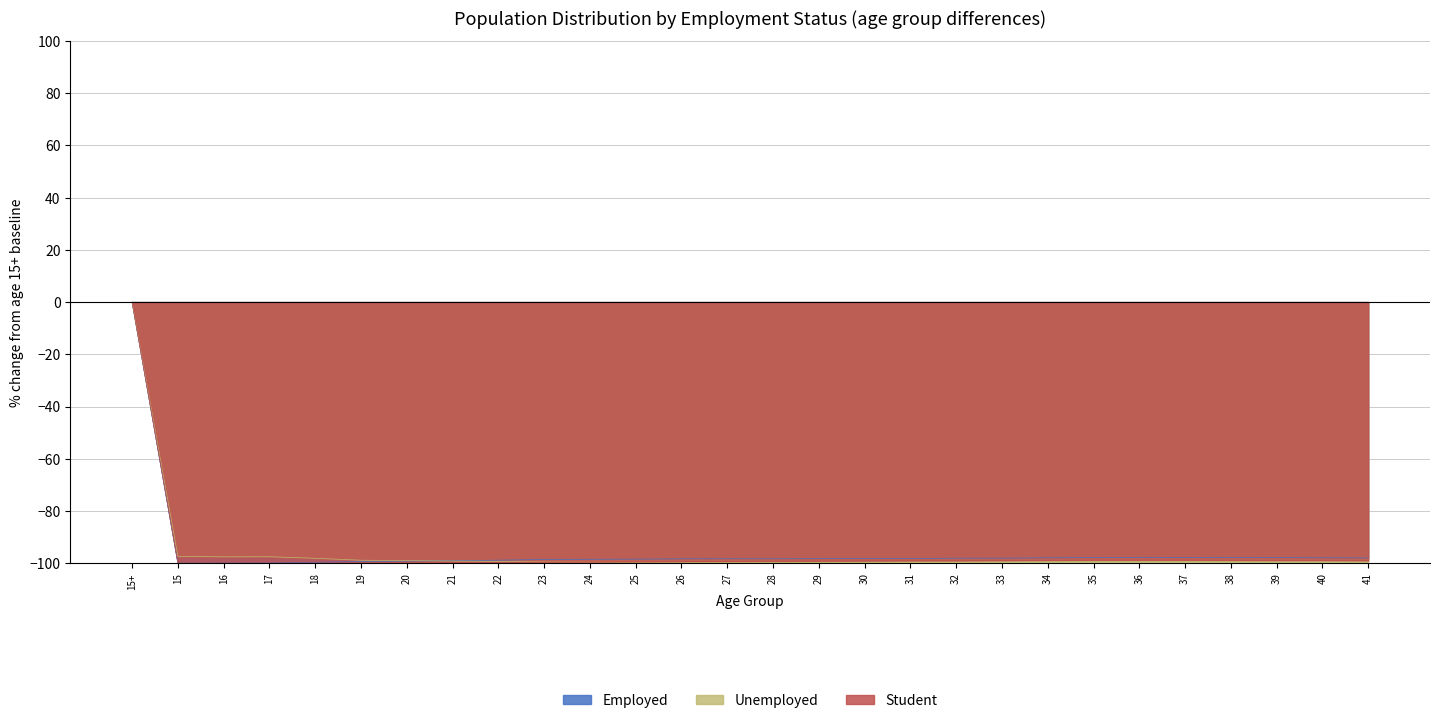

What is the difference between the maximum and minimum values in the Employed series?

100.0